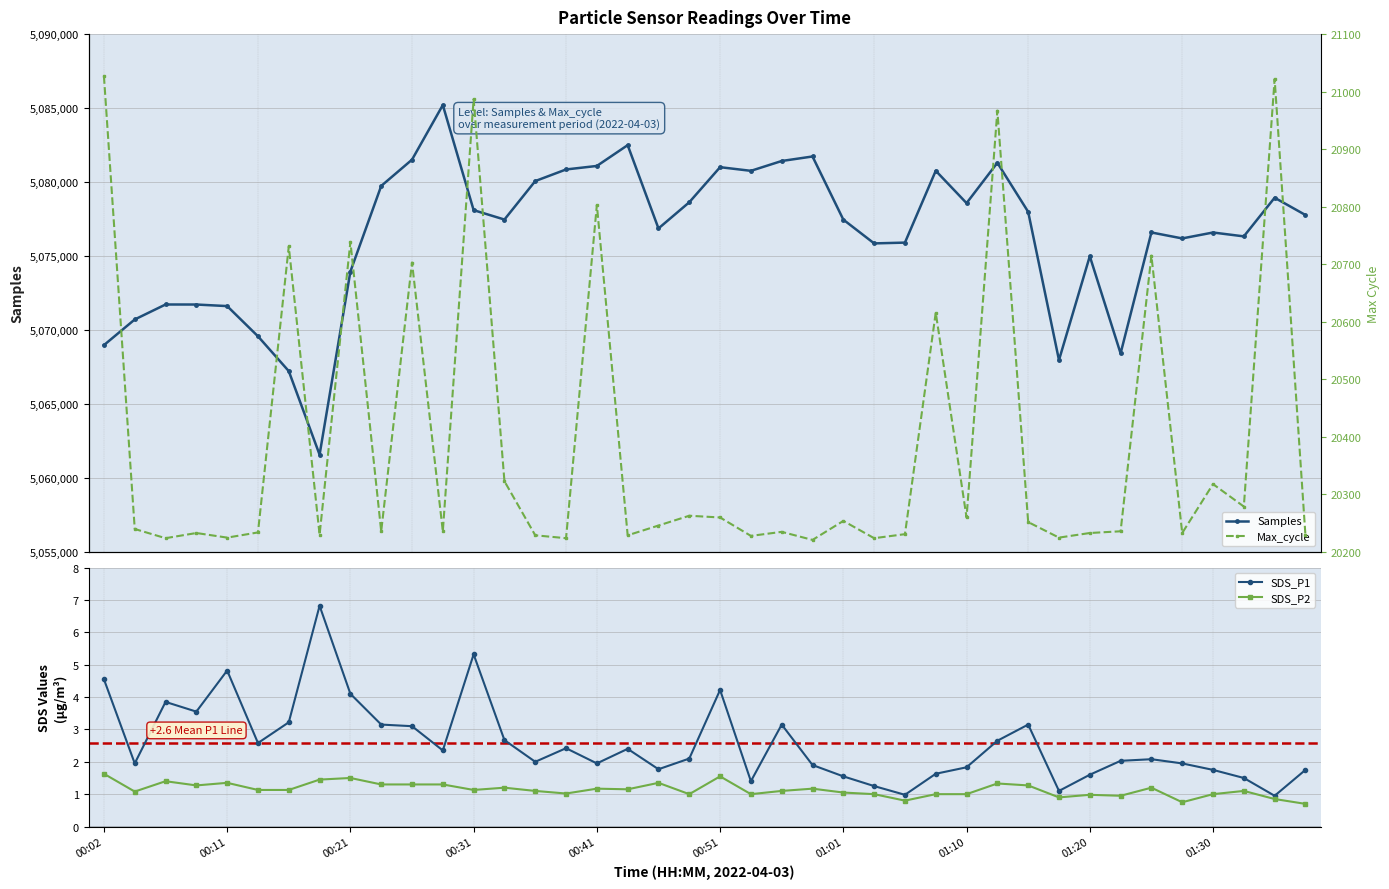

What is the maximum value for SDS_P2?

1.6